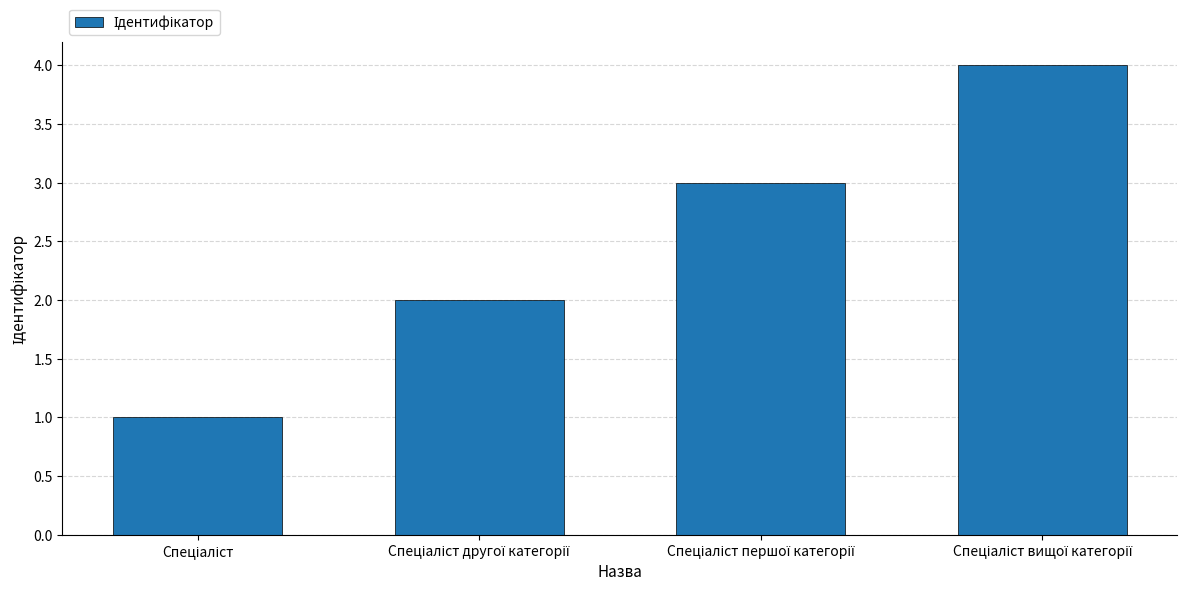

What is the sum of all values?

10